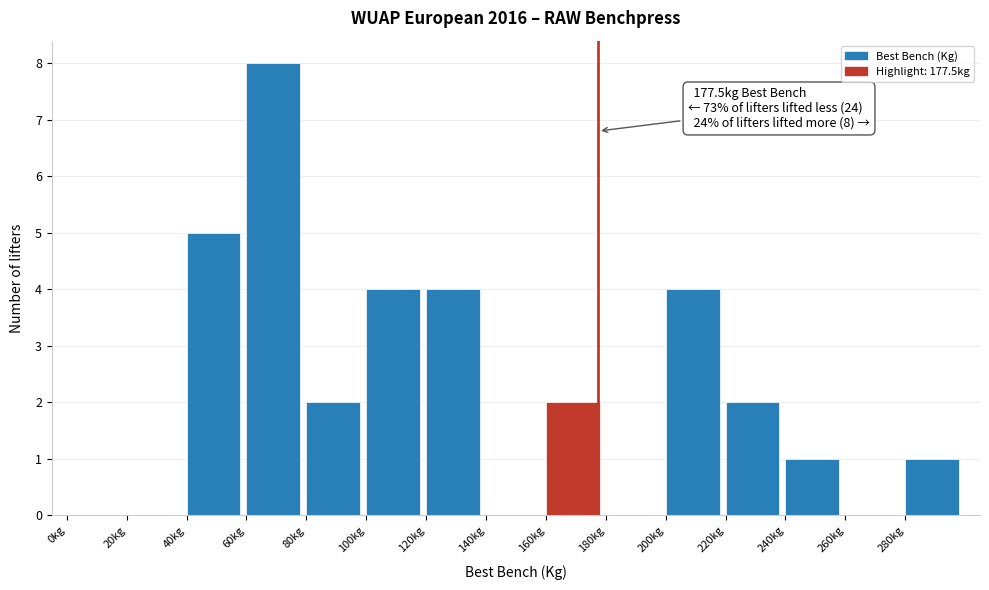

Which range on the x-axis has the tallest bar?

60 to 80